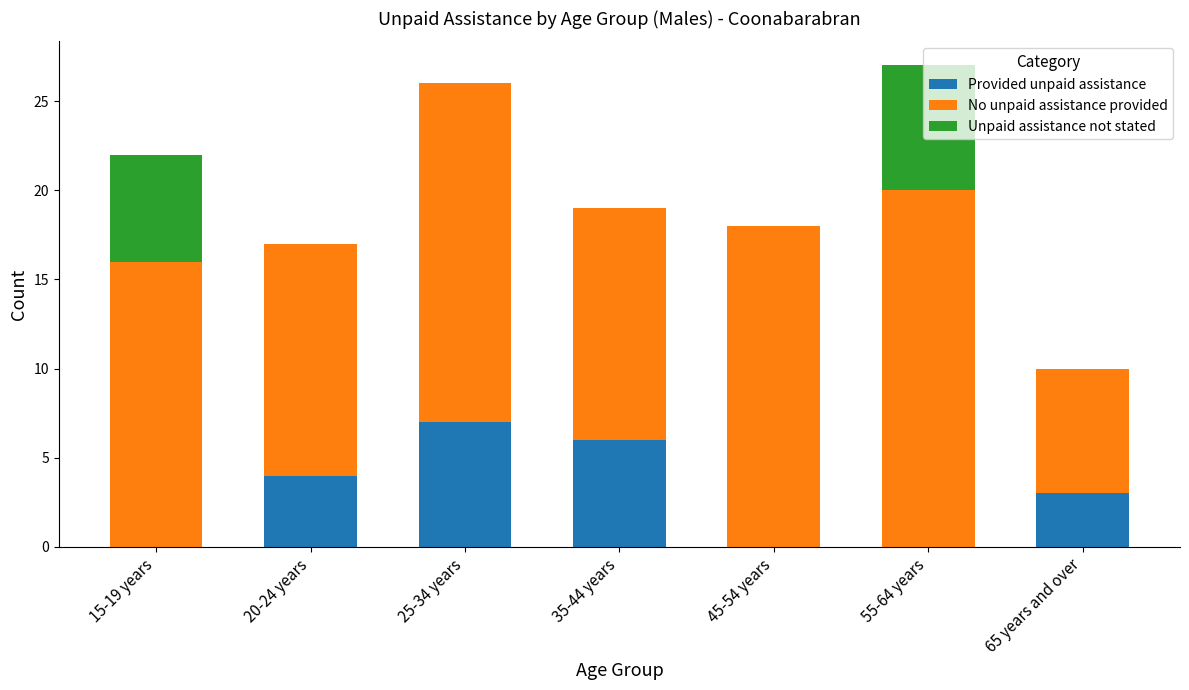

How many data points does each series have?

7